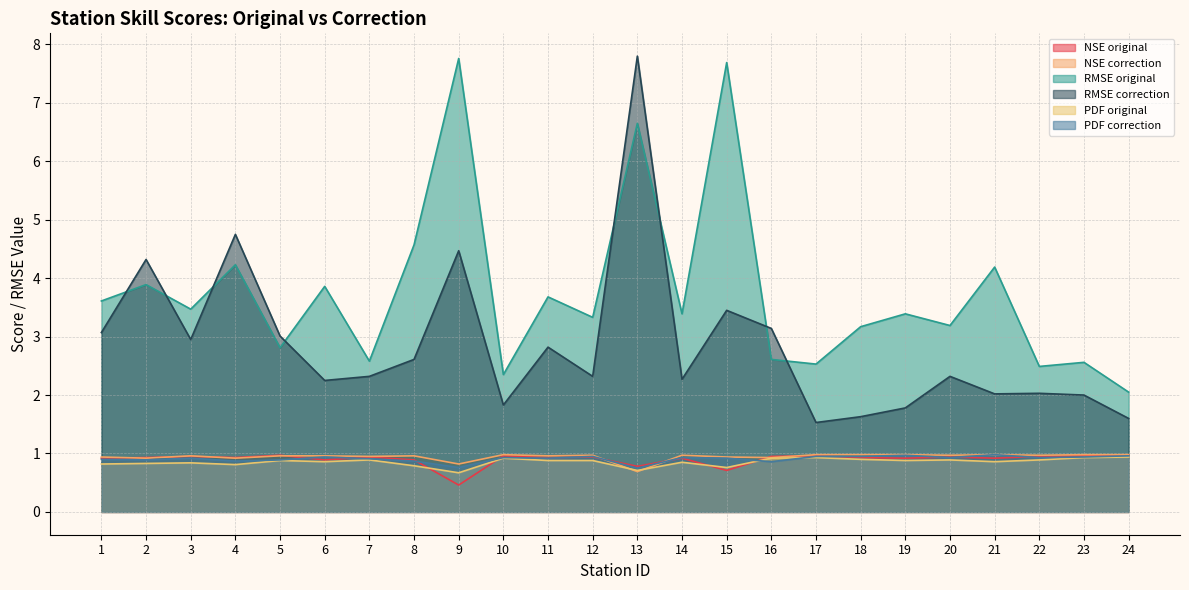

What is the difference between the maximum and minimum values in the PDF original series?

0.3